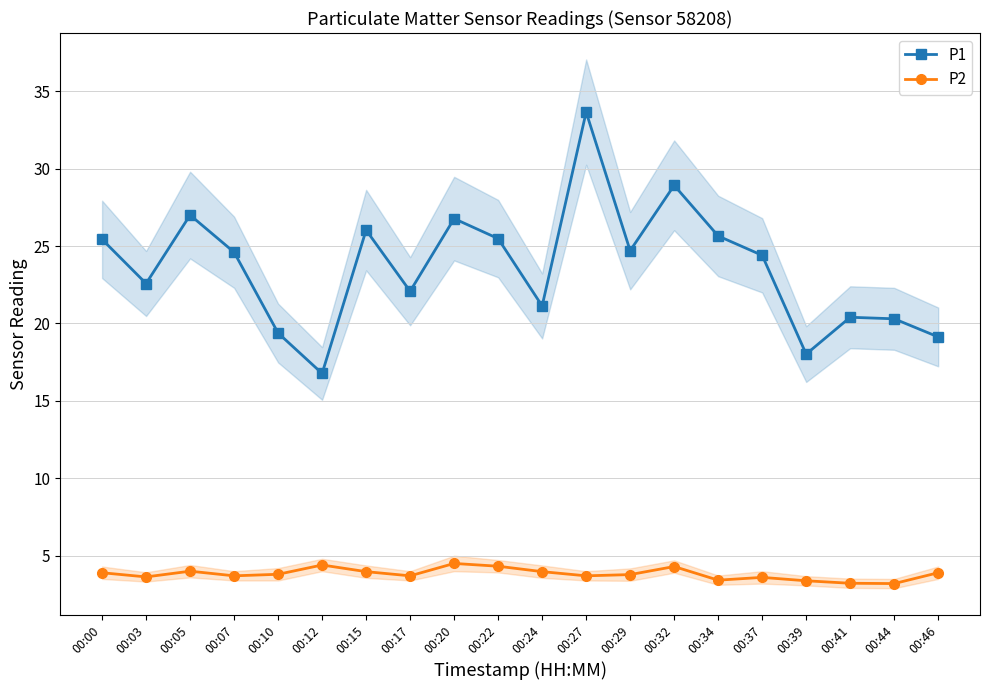

What is the spread (max minus min) of values at 00:46?

15.2